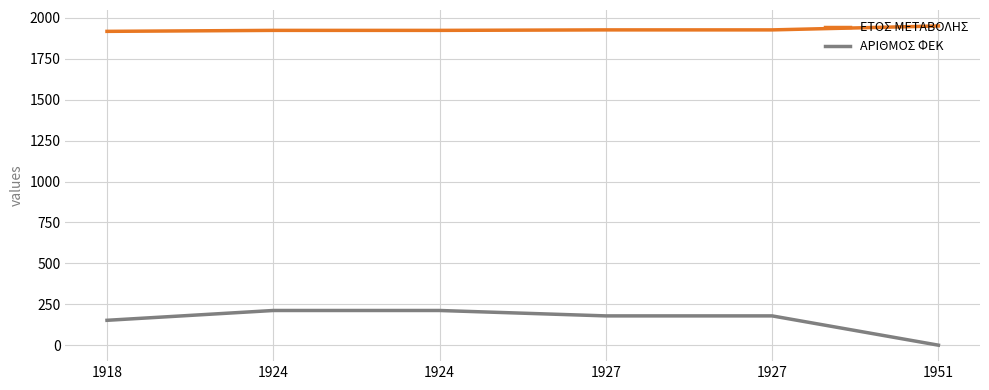

Is this an area chart (filled region under the line)?

No